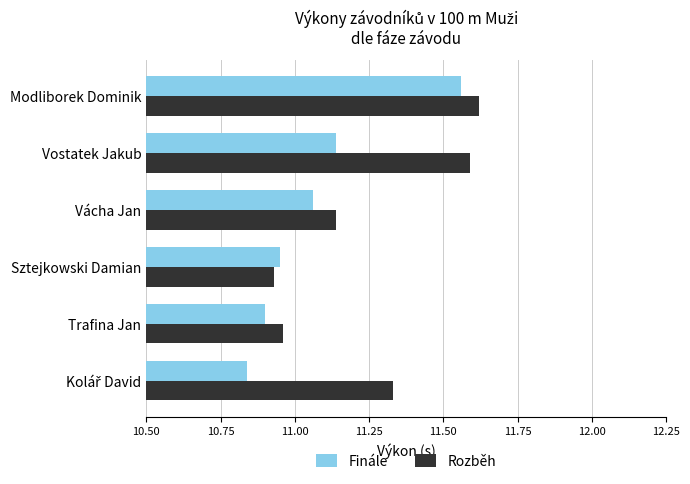

Which series changed the most between Trafina Jan and Vácha Jan?

Rozběh